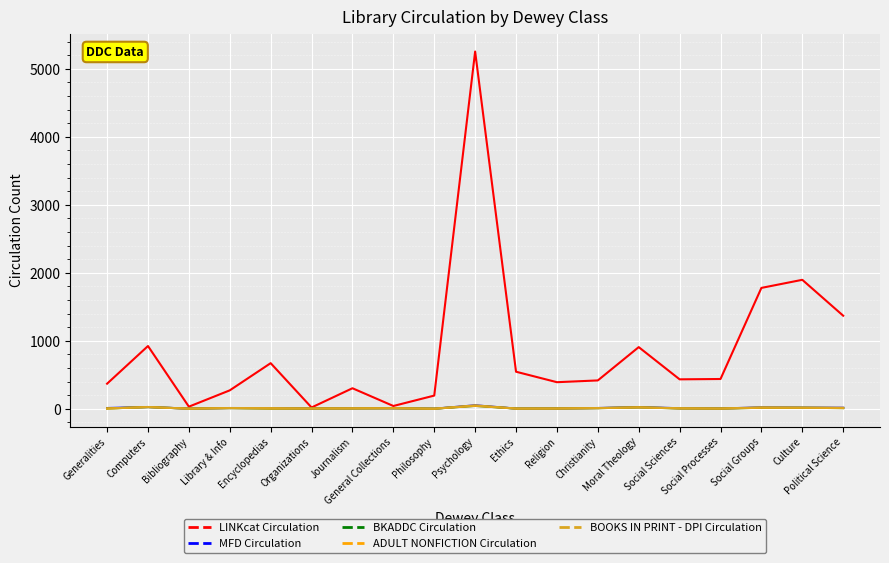

Does the chart display data point markers on the line(s)?

No